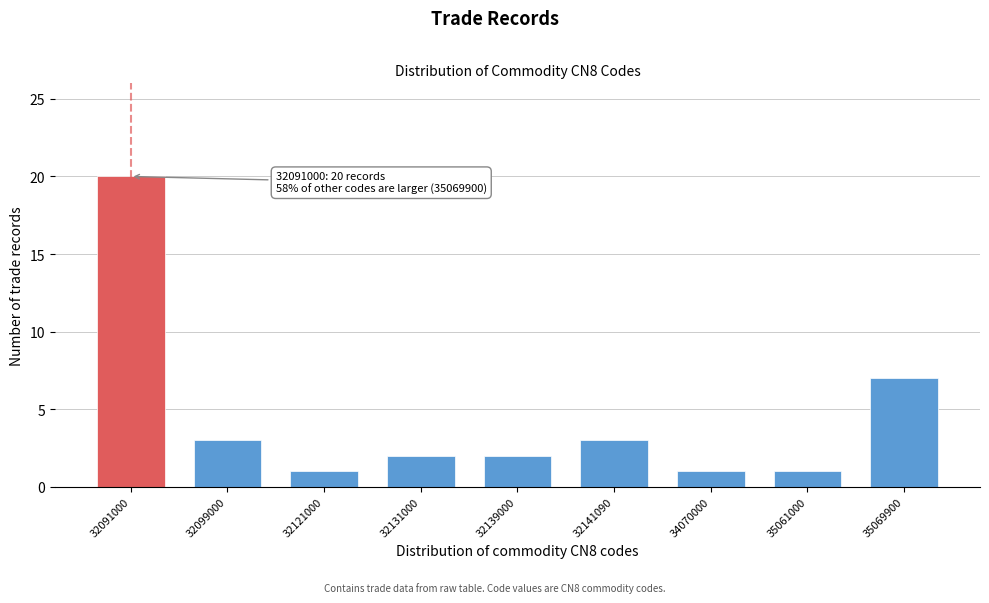

Reading right to left, list all the values displayed in this chart.

35069900=7	35061000=1	34070000=1	32141090=3	32139000=2	32131000=2	32121000=1	32099000=3	32091000=20